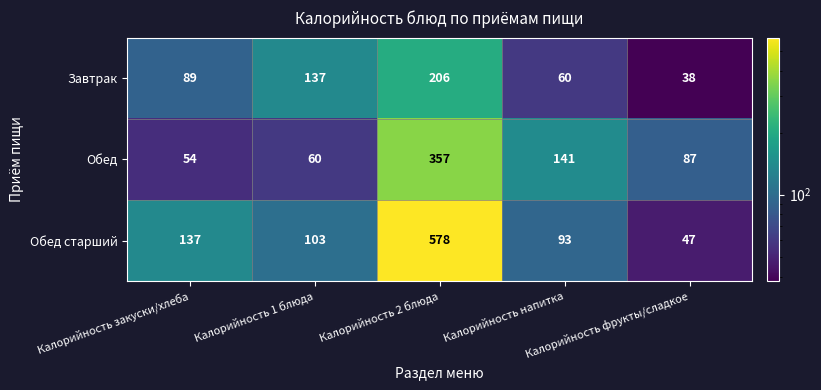

Which series has the largest total across all categories?

Обед старший